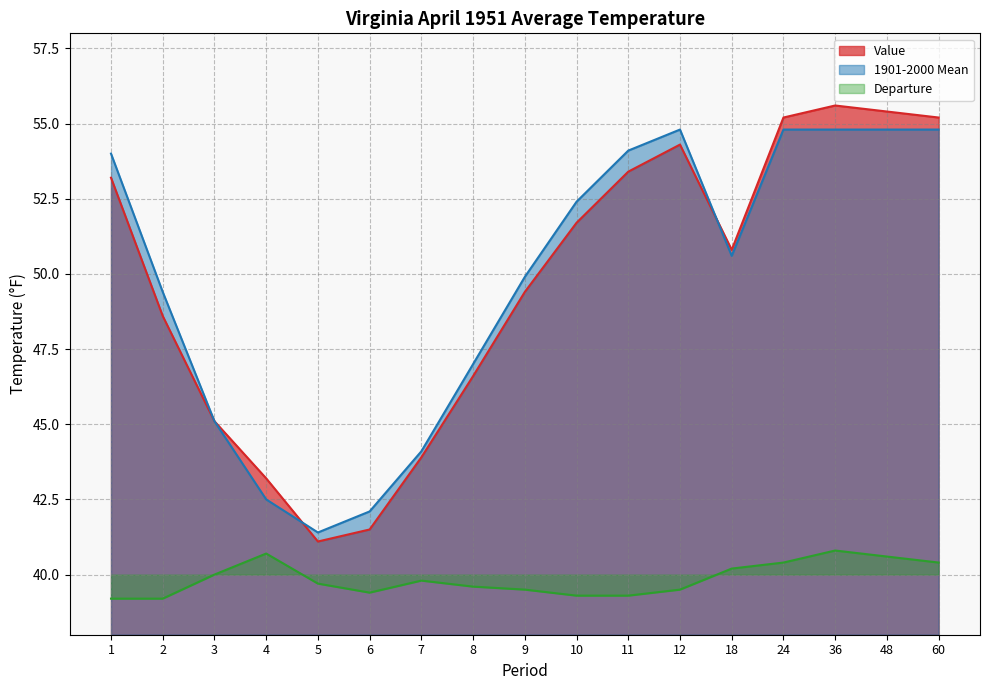

At 1, list the series in order from largest to smallest.

1901-2000 Mean, Value, Departure